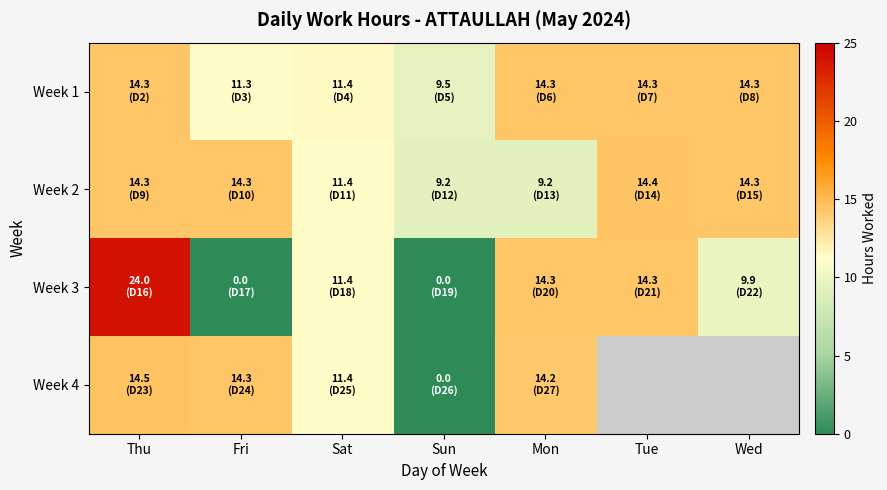

Count the number of categories in the chart.

7